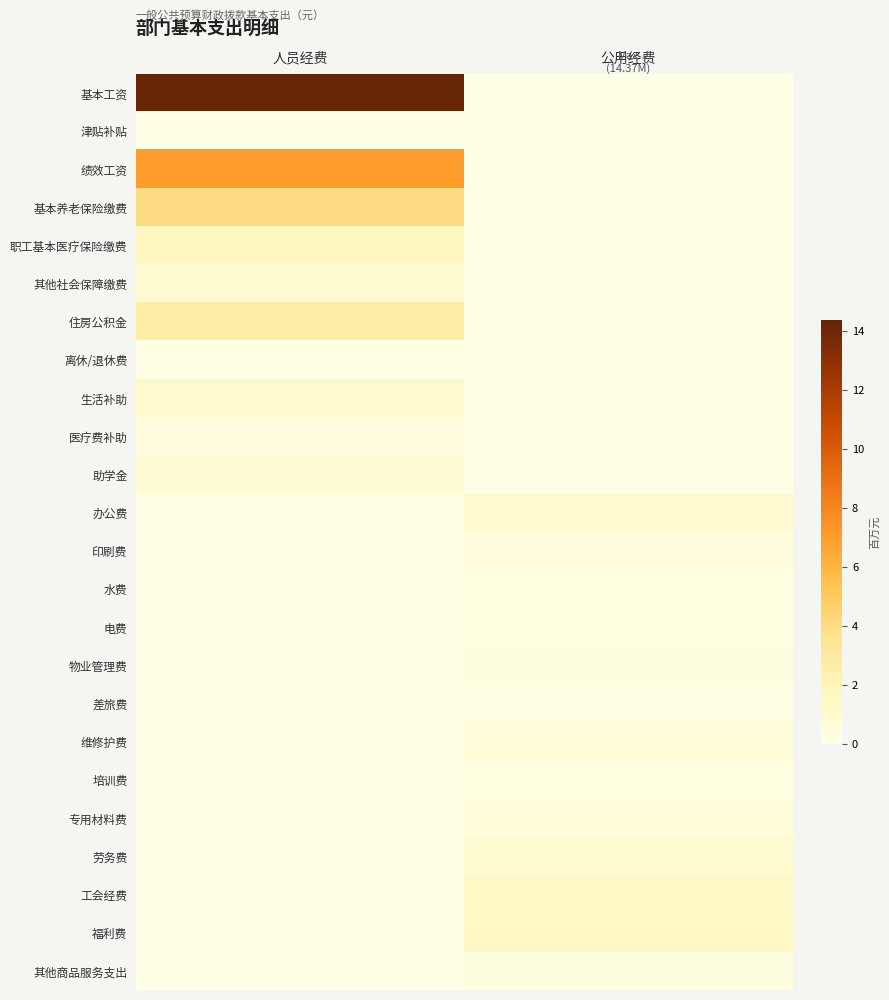

Which series has the largest total across all categories?

基本工资